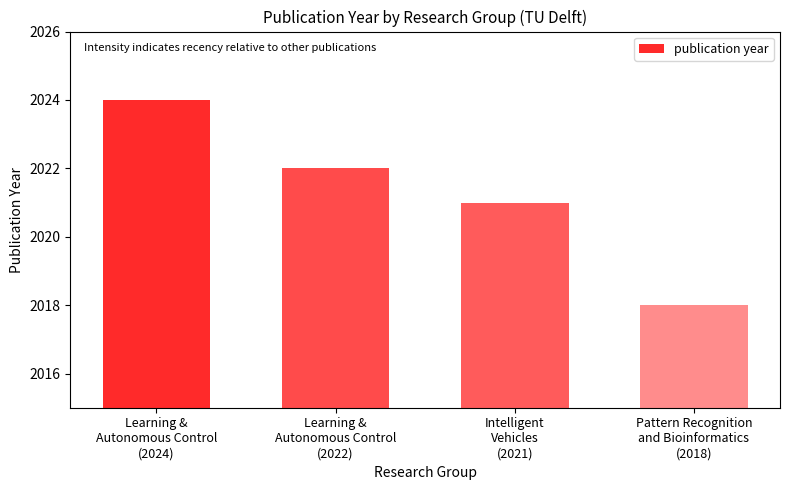

What is the difference between the maximum and minimum values?

6